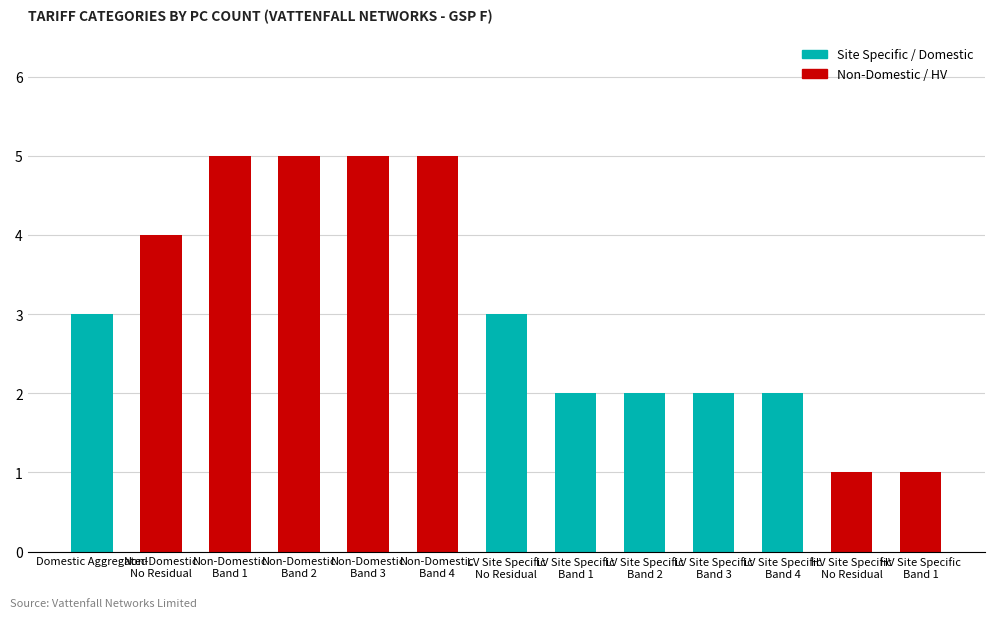

Are the bars grouped side by side (vs. stacked)?

No